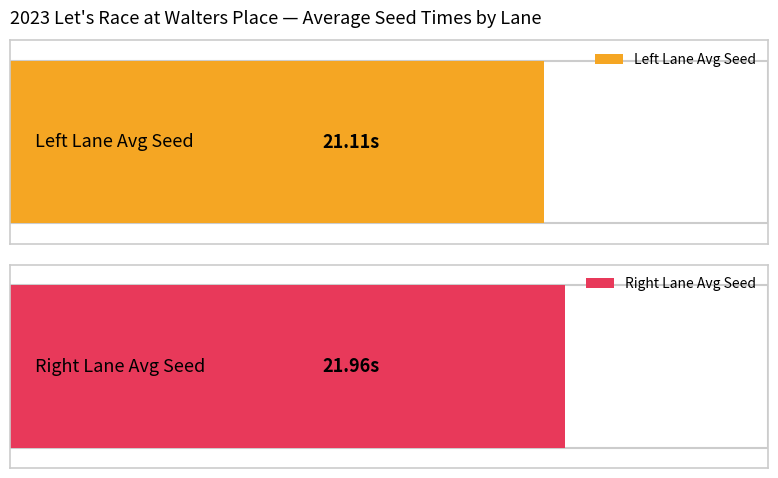

The Right Seed series shows 36.0 at Race 4. True or false?

False